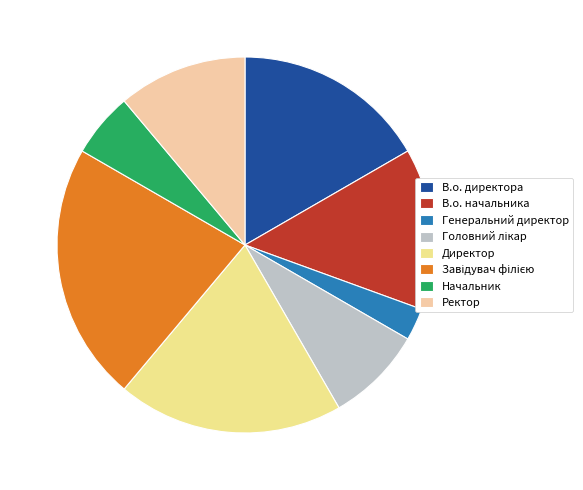

To the nearest percent, what is the difference between the largest and smallest slice percentages?

19%